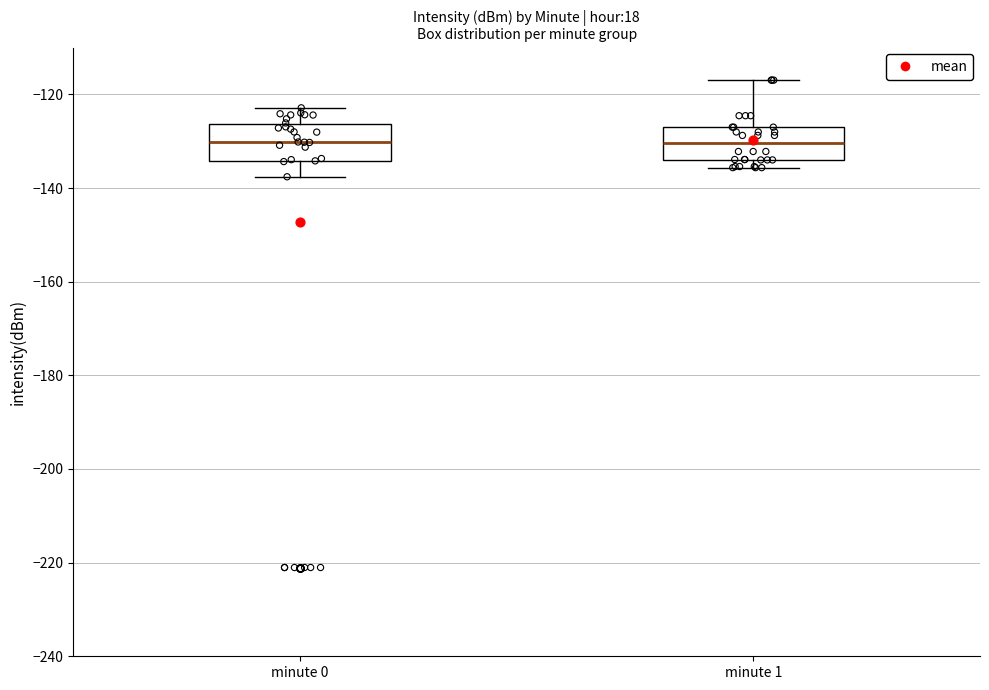

Reading left to right, transcribe this box plot: for each box, give where its median line is, the range the box spans, and where its two whiskers end, as read against the y-axis. The values are not printed on the chart, so give them approximately, as read against the axis.

minute 0: median -130, box -134 to -126, whiskers -138 to -122
minute 1: median -130, box -134 to -128, whiskers -136 to -116